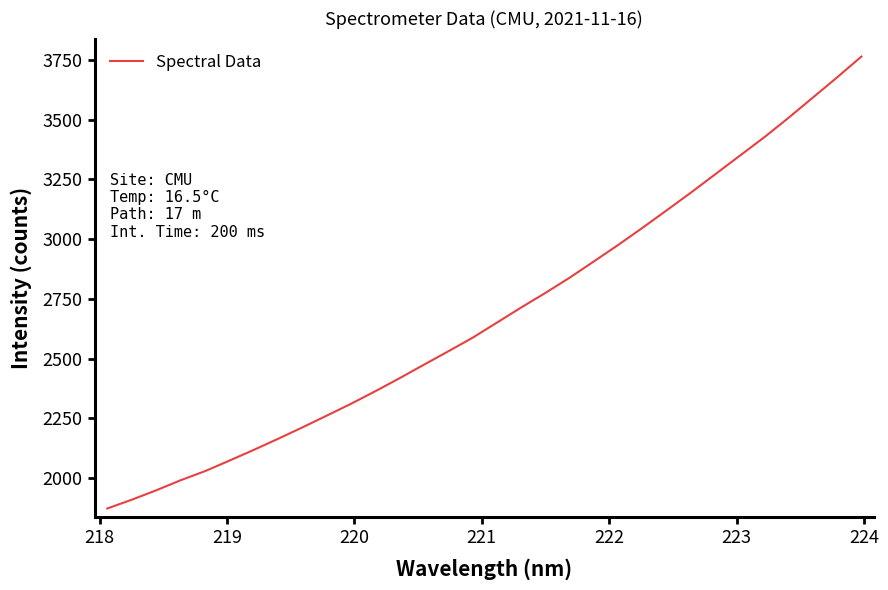

What is the difference between the maximum and minimum values?

1891.9